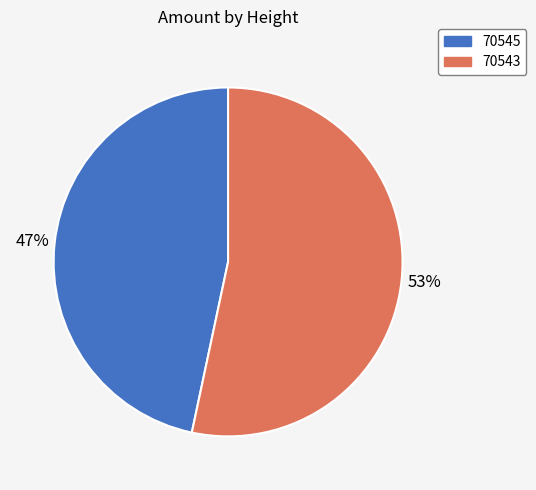

To the nearest percent, what is the combined percentage of 70545 and 70543?

100%